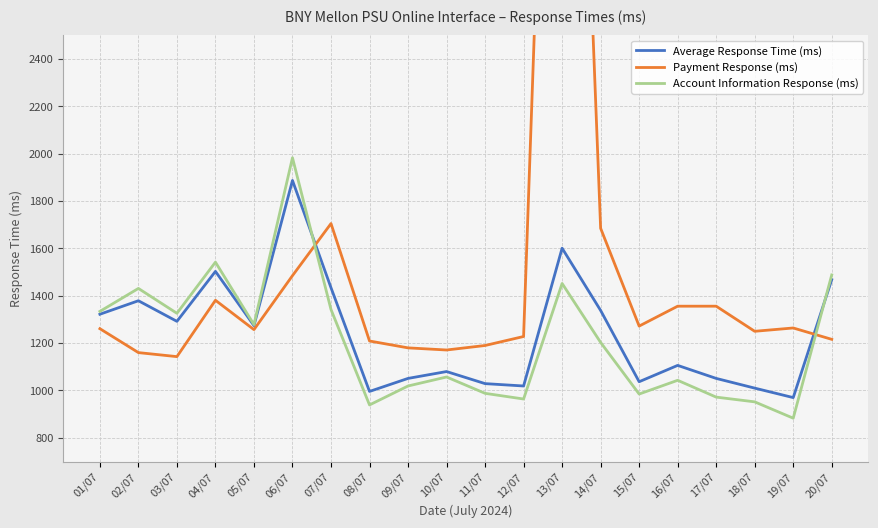

How many distinct data groups are displayed?

3